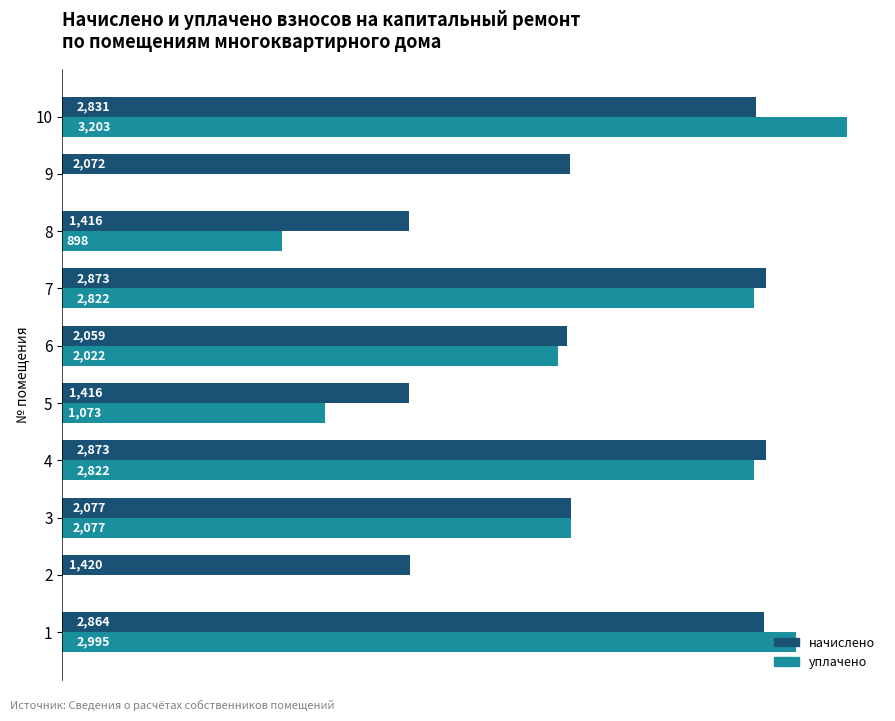

Which series has the largest total across all categories?

начислено